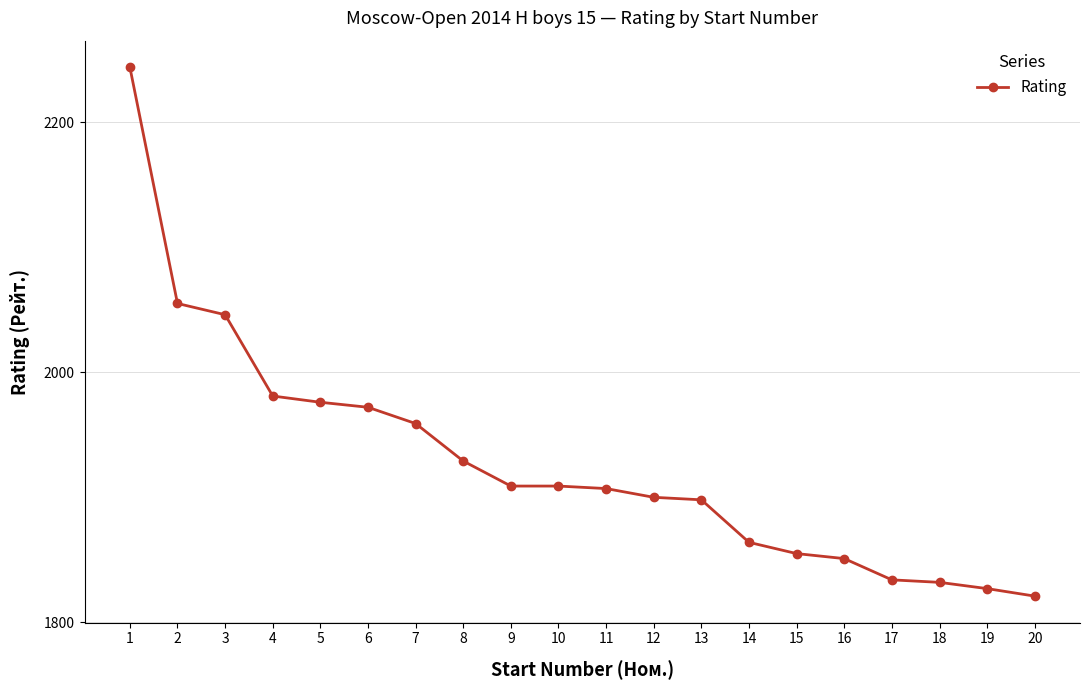

Reading left to right, what are all the values shown in this chart?

1=2244	2=2055	3=2046	4=1981	5=1976	6=1972	7=1959	8=1929	9=1909	10=1909	11=1907	12=1900	13=1898	14=1864	15=1855	16=1851	17=1834	18=1832	19=1827	20=1821